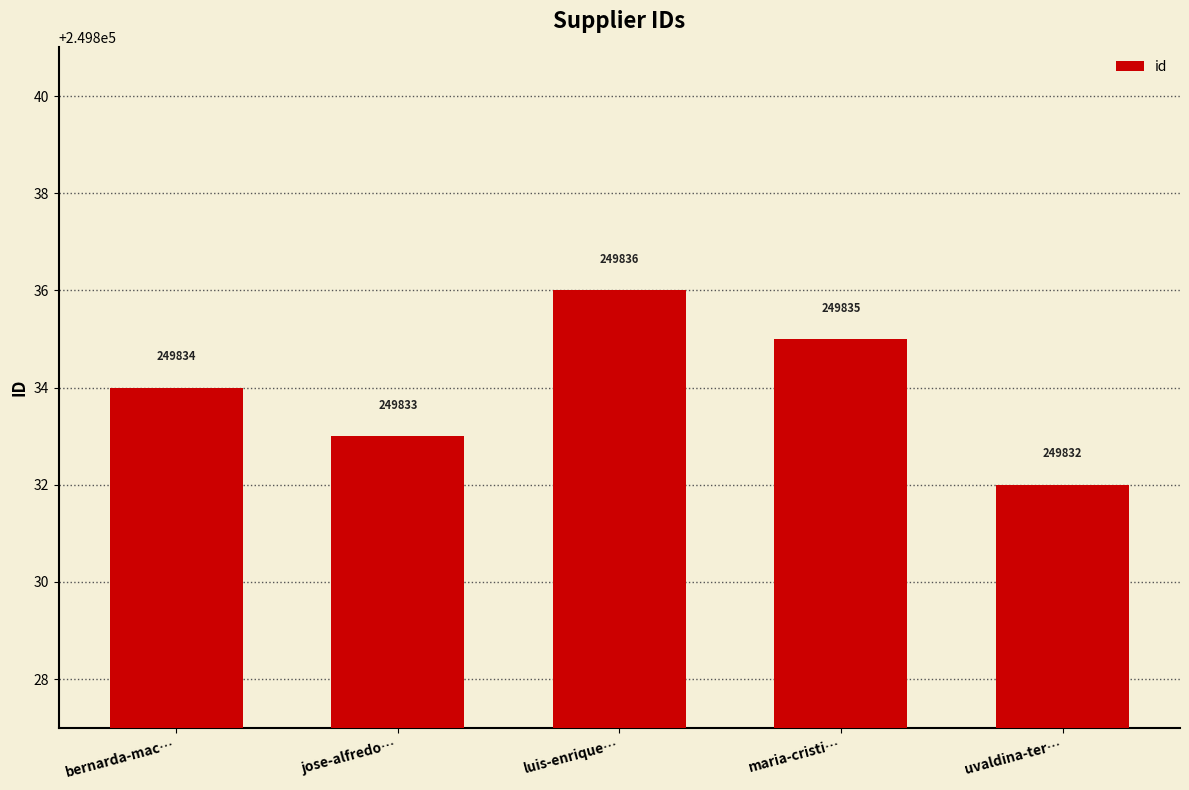

What is the label of the 2nd bar from the right?

maria-cristi…